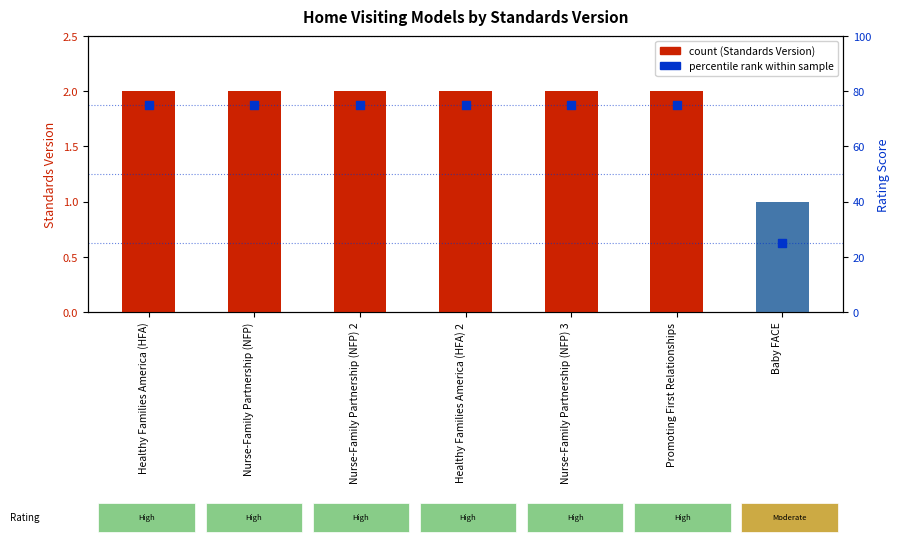

At which category is the sum across all series the highest?

Healthy Families America (HFA)